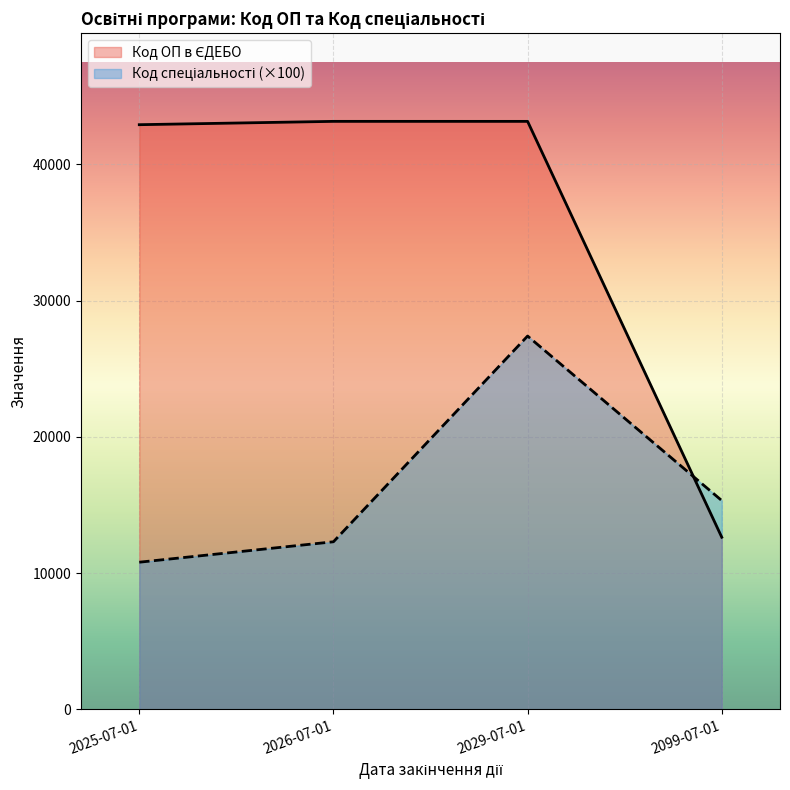

What is the maximum value shown in the chart?

43156.0